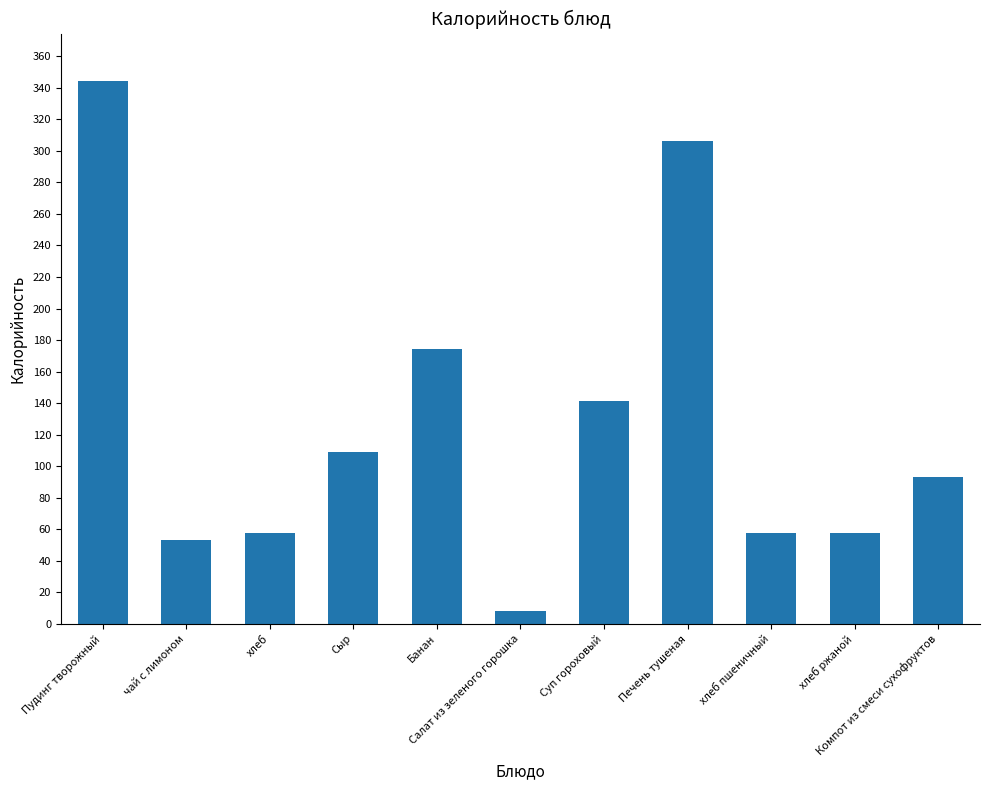

Is it true that the value at чай с лимоном is 52.9?

True